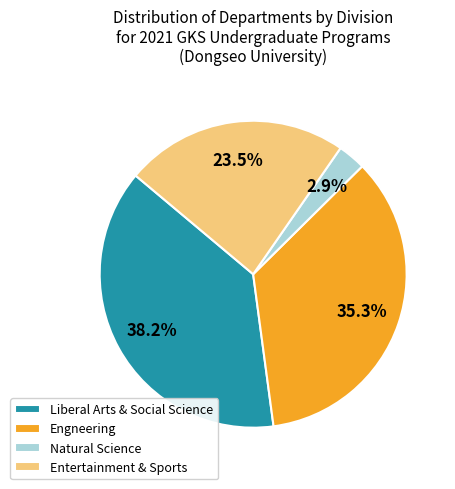

To the nearest percent, what is the combined percentage of Natural Science and Engneering?

38%